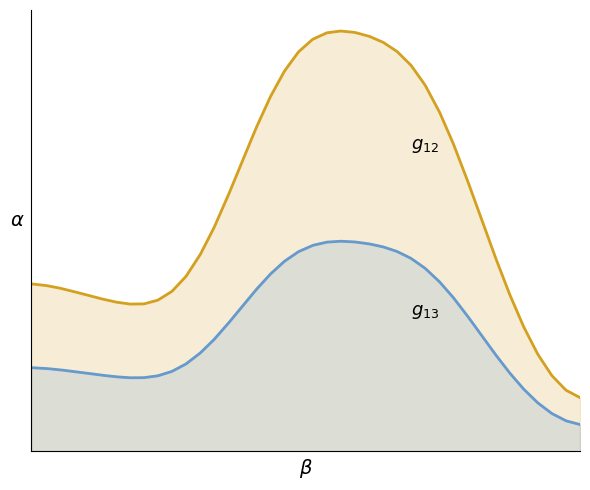

The g13 series shows 2.8 at 27. True or false?

False